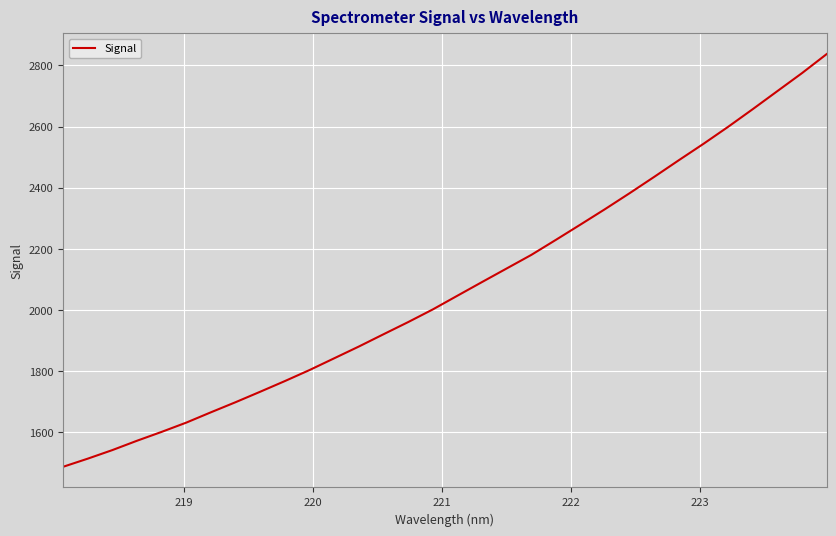

How many values are below 2047?

16